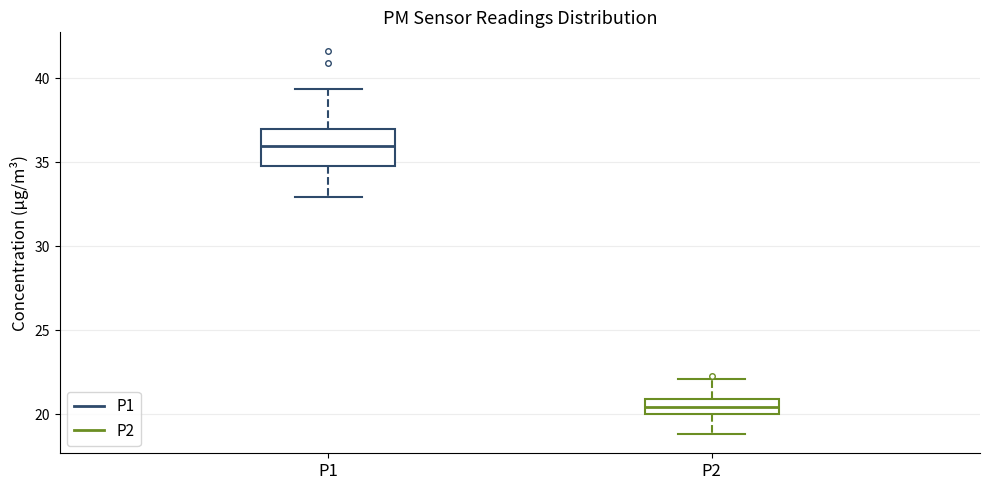

Reading left to right, read every box against the y-axis: the position of its median line, the range the box covers, and the ends of its whiskers. The values are not printed on the chart, so give them approximately, as read against the axis.

P1: median 36.0, box 35.0 to 37.0, whiskers 33.0 to 39.5
P2: median 20.5, box 20.0 to 21.0, whiskers 19.0 to 22.0